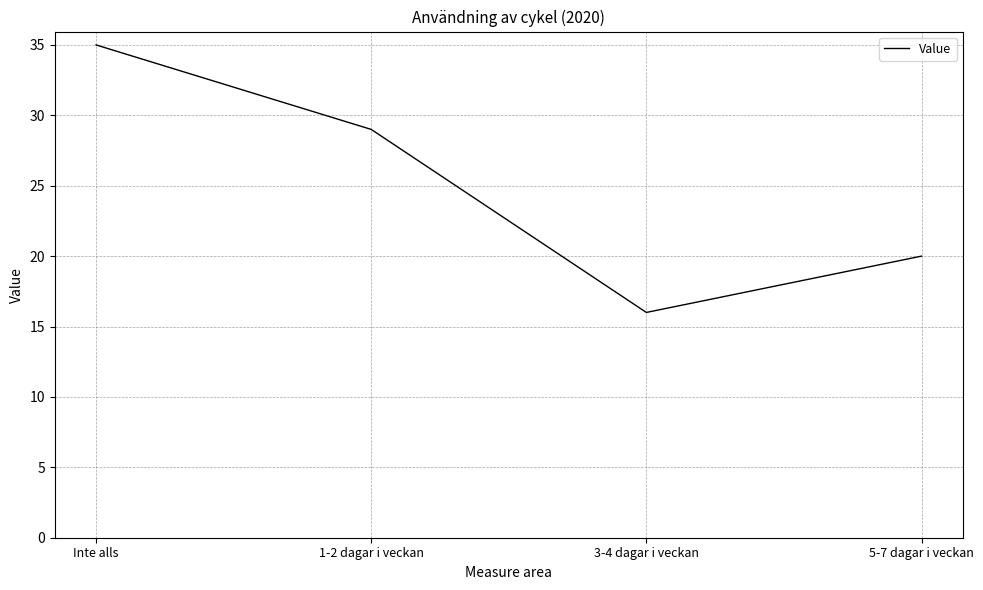

What is the sum of the values at 3-4 dagar i veckan and 1-2 dagar i veckan?

45